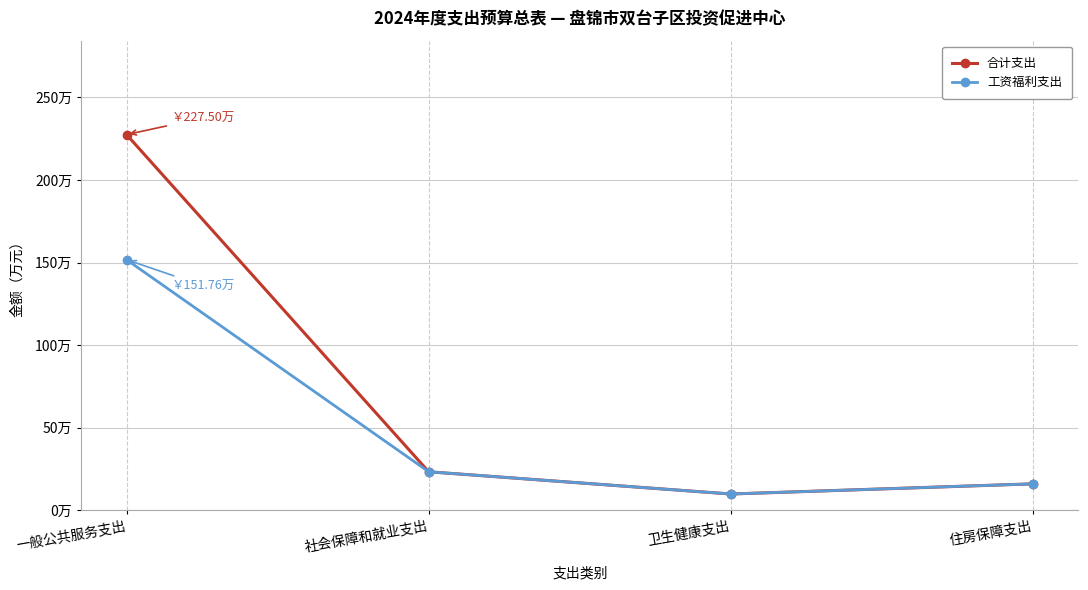

Reading right to left, transcribe all the data shown in this chart.

合计支出: 16.1	9.9	23.4	227.5
工资福利支出: 16.1	9.9	23.4	151.8